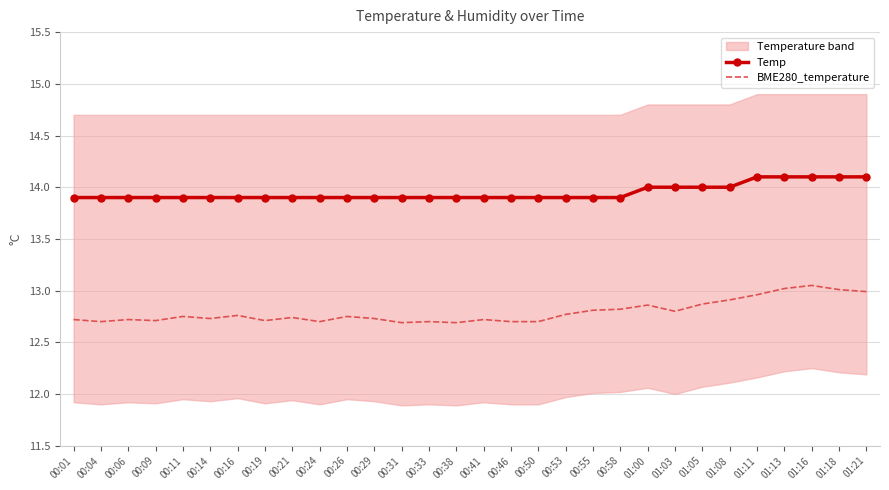

True or false: BME280_temperature has more than 0 points higher than both neighbors.

True